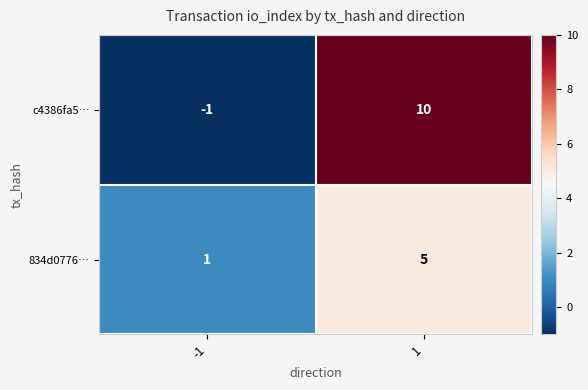

What value does the c4386fa5… series have at 1, to the nearest 10?

10